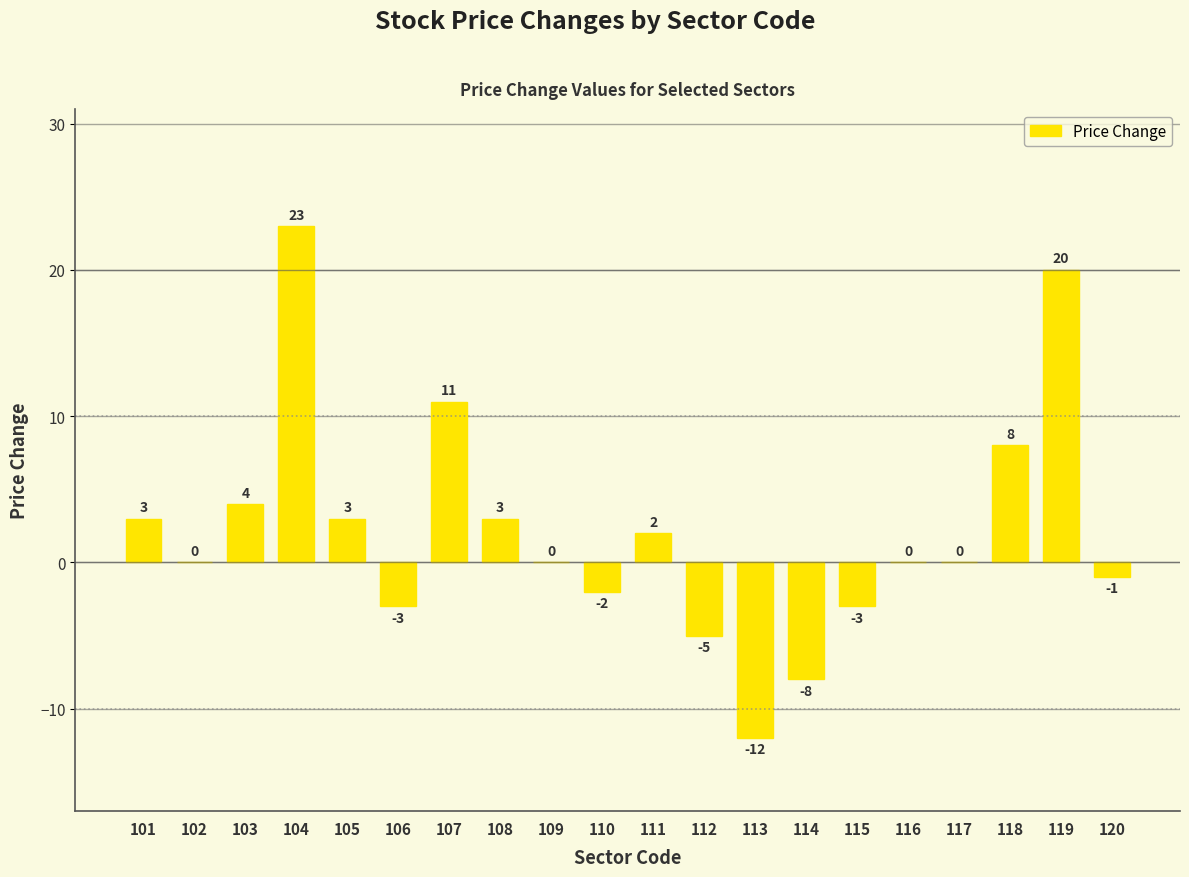

Does the chart contain stacked bars?

No